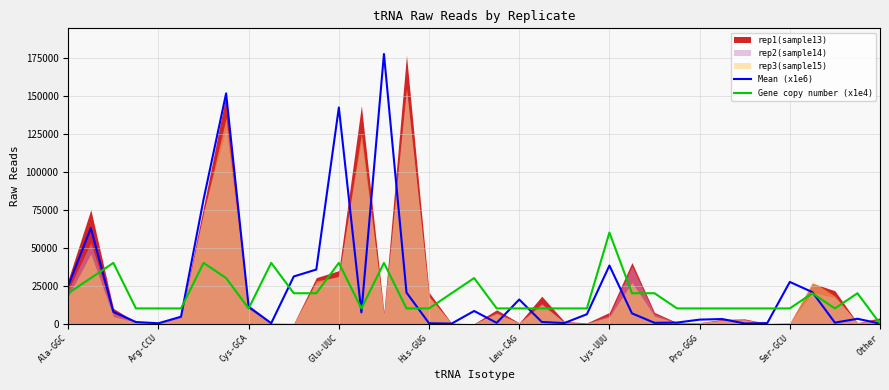

How many times do Gene copy number (x1e4) and Mean (x1e6) cross each other?

11